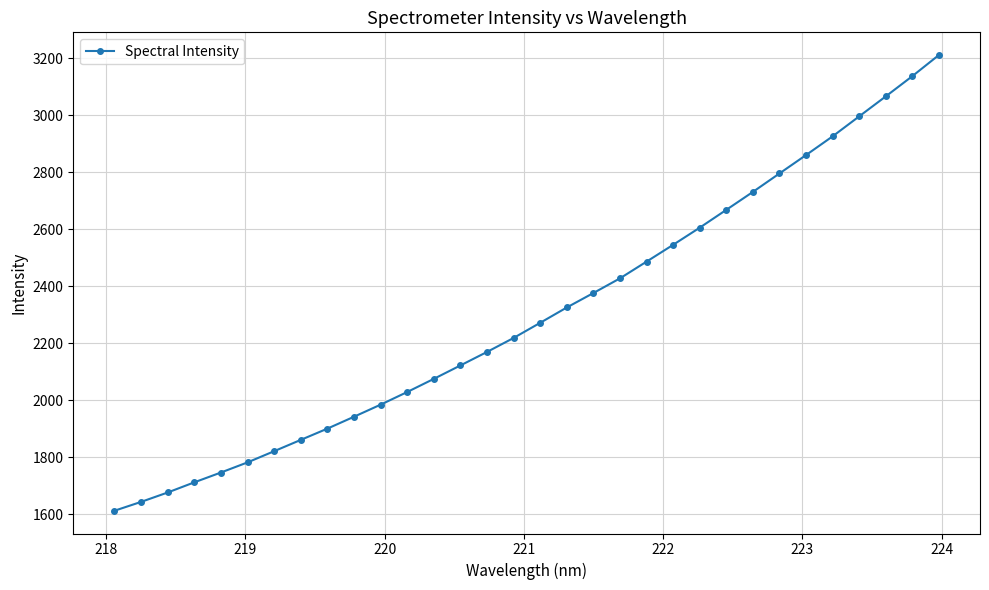

How many data points does each series have?

32